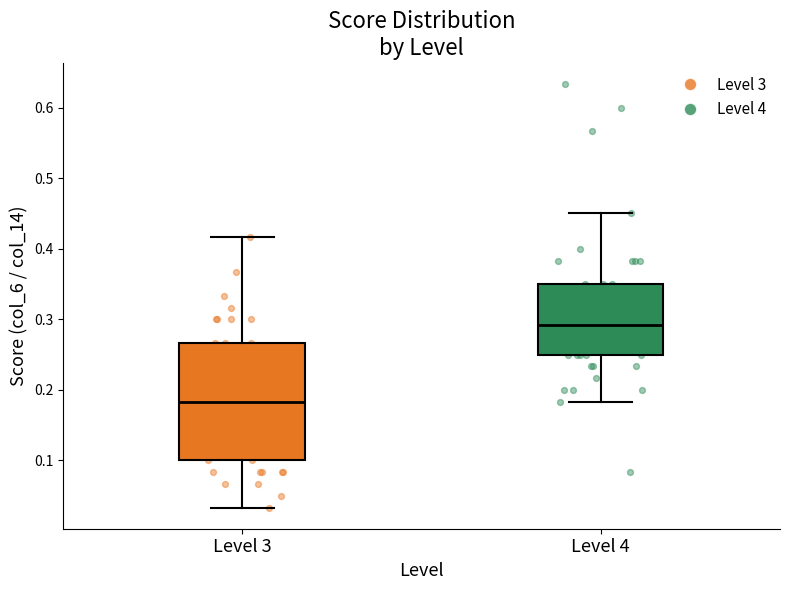

Where does the median line of the box for Level 4 sit on the y-axis? The values are not printed on the chart, so give them approximately, as read against the axis.

0.29